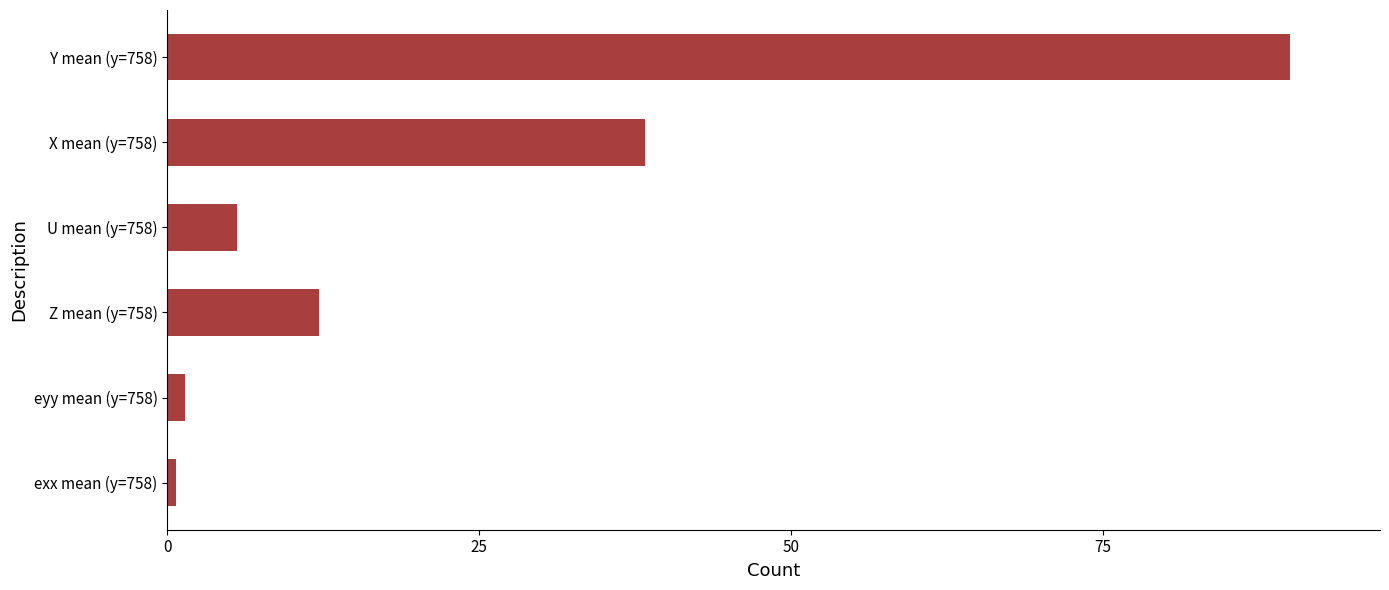

What is the approximate value at Y mean (y=758)?

90.0